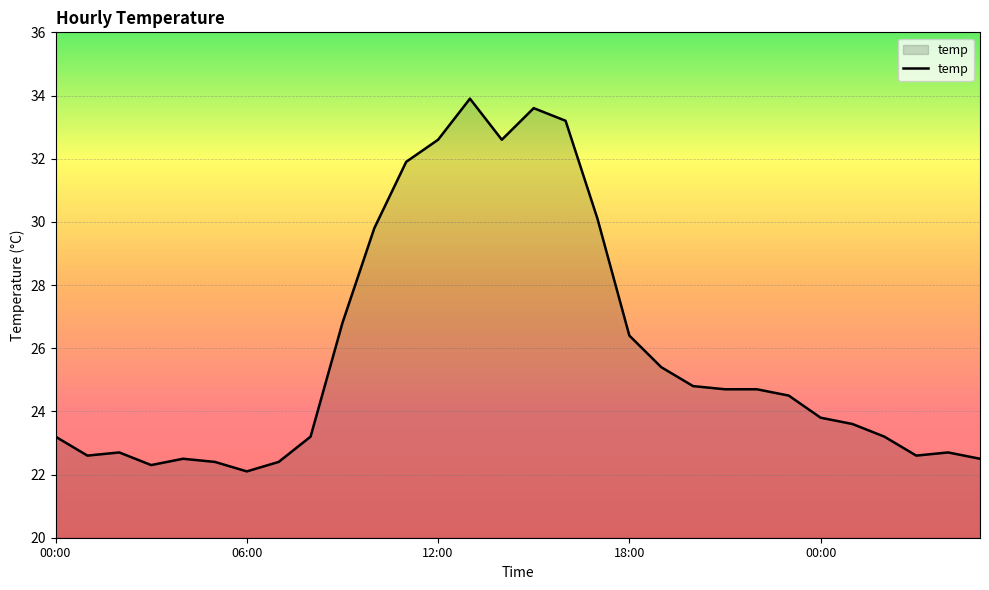

What is the maximum value shown in the chart?

33.9